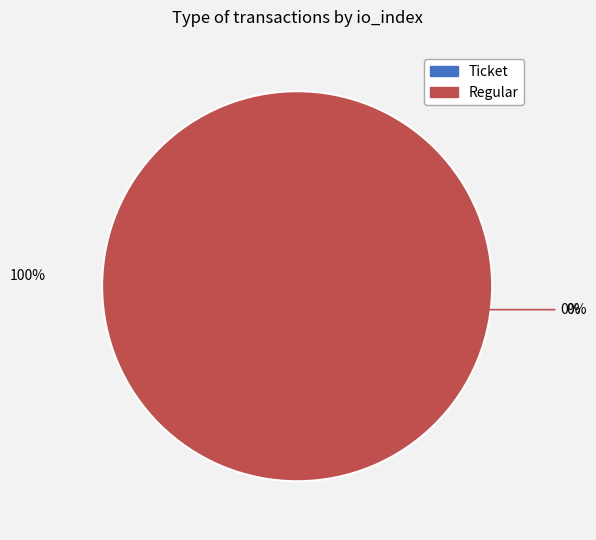

Combined, do Ticket (io_index=0) and Regular (io_index=48) account for over 50%?

Yes